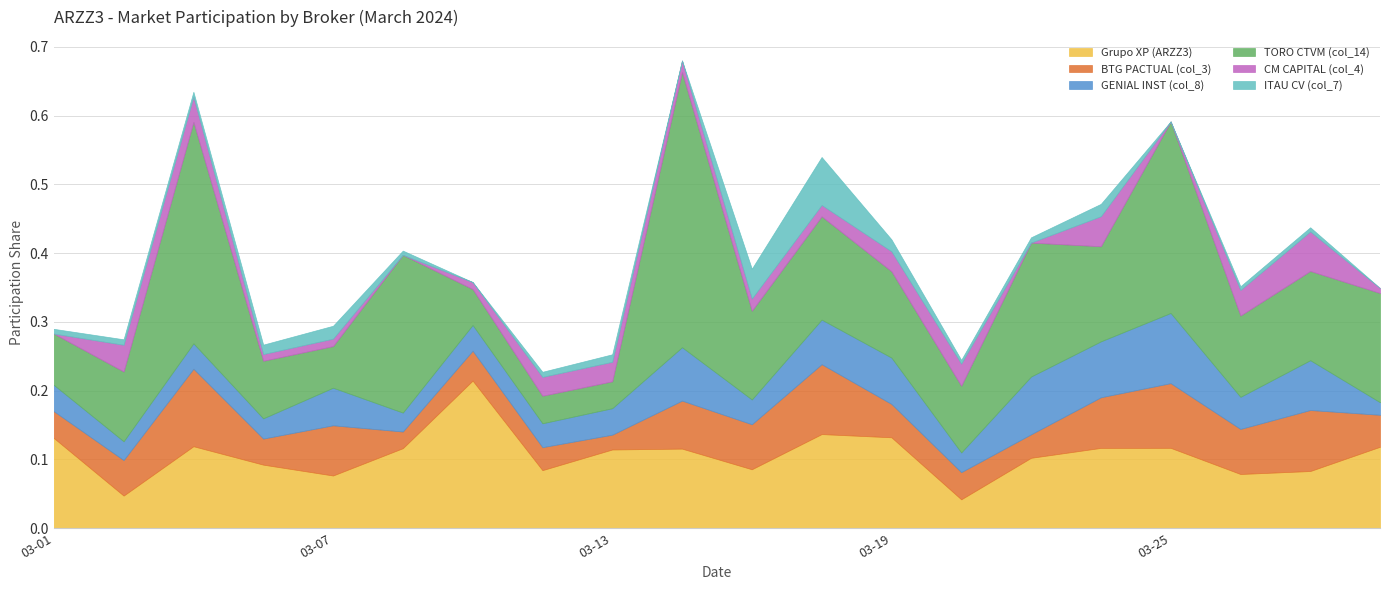

Where is CM CAPITAL (col_4) nearest to the value 0?

2024-03-01